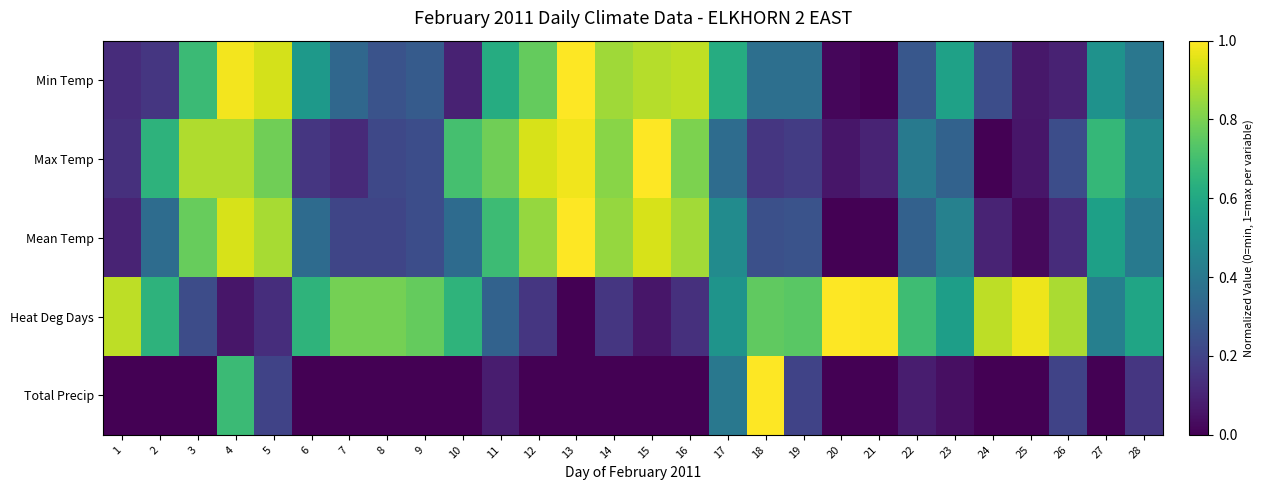

Reading left to right, transcribe all the data shown in this chart.

Min Temp: 1=0.1	2=0.2	3=0.7	4=1.0	5=0.9	6=0.5	7=0.3	8=0.3	9=0.3	10=0.1	11=0.6	12=0.8	13=1.0	14=0.9	15=0.9	16=0.9	17=0.6	18=0.4	19=0.4	20=0.0	21=0.0	22=0.3	23=0.6	24=0.2	25=0.1	26=0.1	27=0.5	28=0.4
Max Temp: 1=0.1	2=0.6	3=0.9	4=0.9	5=0.8	6=0.2	7=0.1	8=0.2	9=0.2	10=0.7	11=0.8	12=0.9	13=1.0	14=0.8	15=1.0	16=0.8	17=0.4	18=0.2	19=0.2	20=0.1	21=0.1	22=0.4	23=0.3	24=0.0	25=0.1	26=0.2	27=0.7	28=0.5
Mean Temp: 1=0.1	2=0.4	3=0.8	4=0.9	5=0.9	6=0.3	7=0.2	8=0.2	9=0.2	10=0.3	11=0.7	12=0.8	13=1.0	14=0.8	15=0.9	16=0.9	17=0.5	18=0.2	19=0.3	20=0.0	21=0.0	22=0.3	23=0.4	24=0.1	25=0.0	26=0.1	27=0.6	28=0.4
Heat Deg Days: 1=0.9	2=0.6	3=0.2	4=0.1	5=0.1	6=0.7	7=0.8	8=0.8	9=0.8	10=0.7	11=0.3	12=0.2	13=0.0	14=0.2	15=0.1	16=0.1	17=0.5	18=0.8	19=0.7	20=1.0	21=1.0	22=0.7	23=0.6	24=0.9	25=1.0	26=0.9	27=0.4	28=0.6
Total Precip: 1=0.0	2=0.0	3=0.0	4=0.7	5=0.2	6=0.0	7=0.0	8=0.0	9=0.0	10=0.0	11=0.1	12=0.0	13=0.0	14=0.0	15=0.0	16=0.0	17=0.4	18=1.0	19=0.2	20=0.0	21=0.0	22=0.1	23=0.0	24=0.0	25=0.0	26=0.2	27=0.0	28=0.2